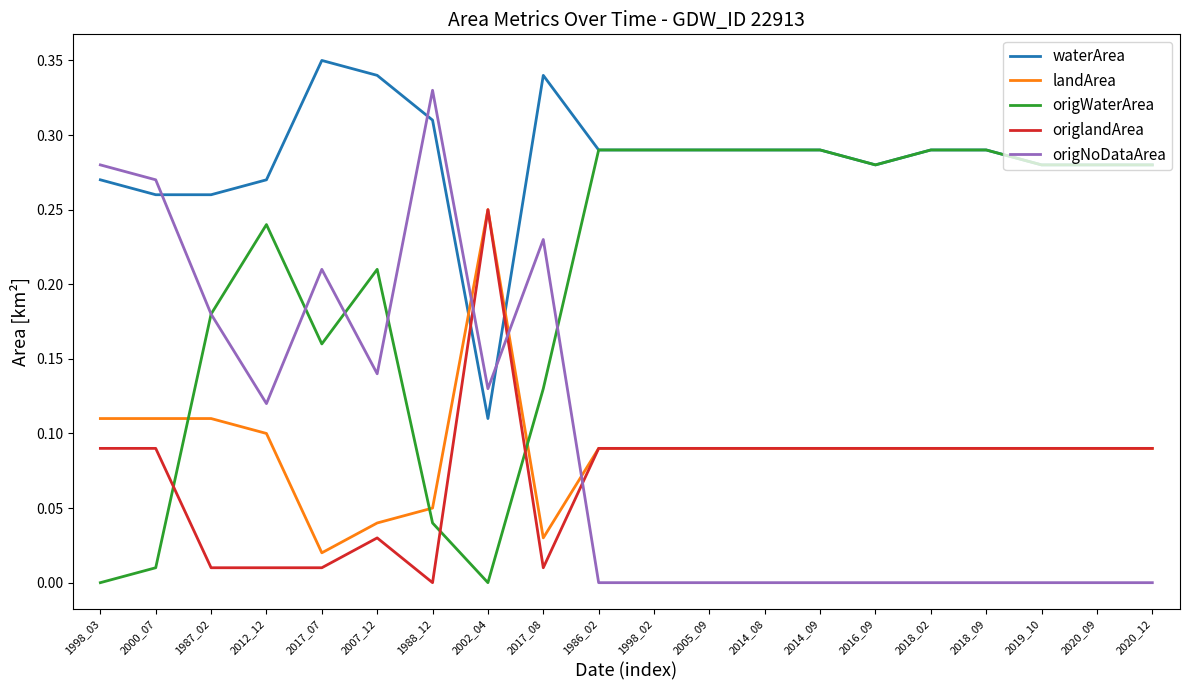

At 2017_08, list the series in order from smallest to largest.

origlandArea, landArea, origWaterArea, origNoDataArea, waterArea